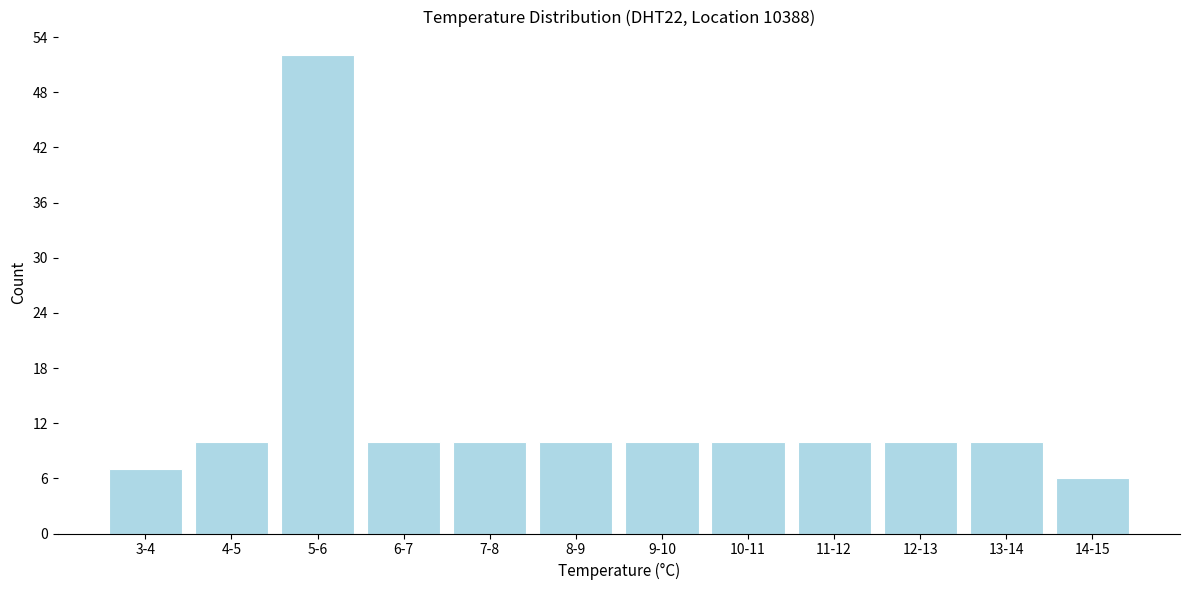

Reading left to right, list all the values displayed in this chart.

3-4=7	4-5=10	5-6=52	6-7=10	7-8=10	8-9=10	9-10=10	10-11=10	11-12=10	12-13=10	13-14=10	14-15=6